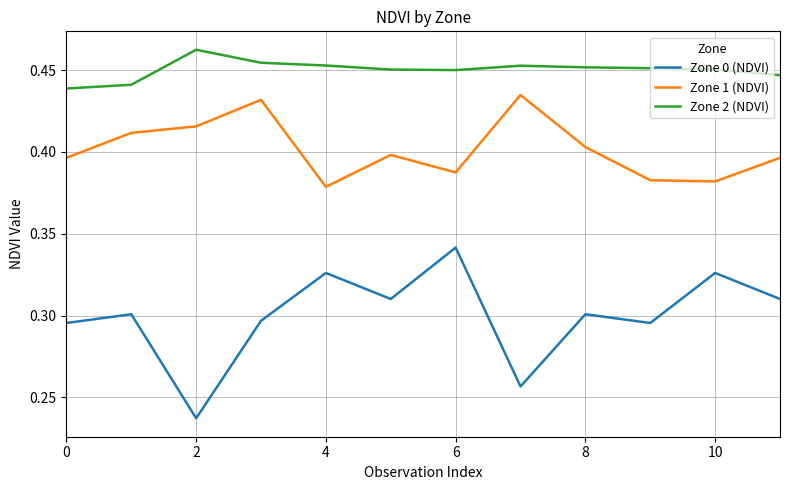

True or false: Zone 1 (NDVI) and Zone 2 (NDVI) intersect in this chart.

False